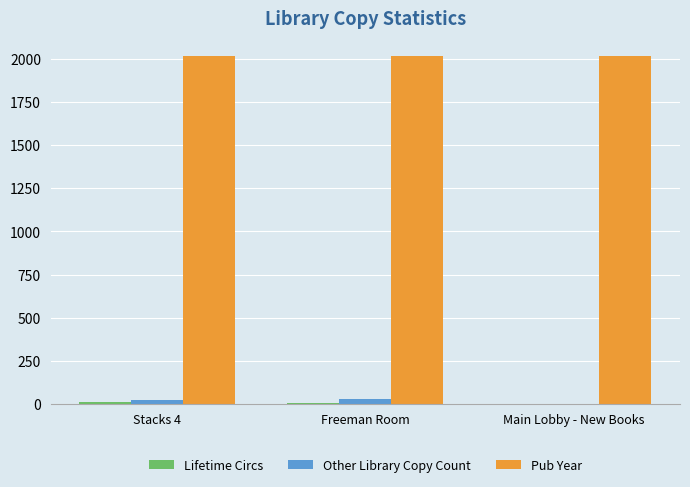

What is the greatest value displayed?

2019